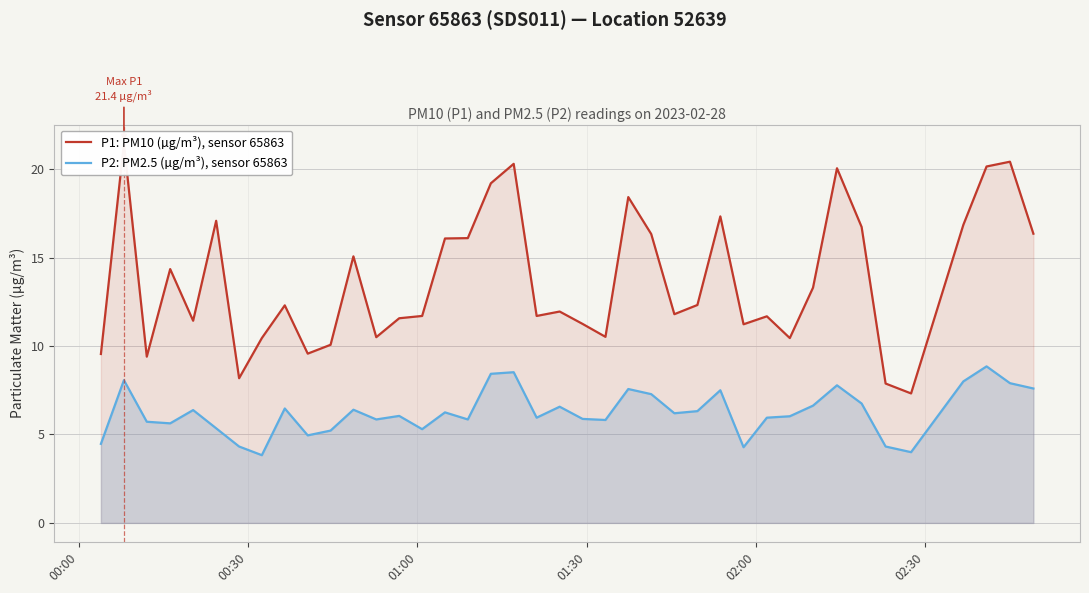

Reading left to right, list all the values displayed in this chart.

P1: PM10 (µg/m³), sensor 65863: 9.6	21.4	9.4	14.3	11.4	17.1	8.2	10.4	12.3	9.6	10.1	15.1	10.5	11.6	11.7	16.1	16.1	19.2	20.3	11.7	11.9	11.2	10.5	18.4	16.3	11.8	12.3	17.3	11.2	11.7	10.4	13.3	20.1	16.7	7.9	7.3	16.9	20.1	20.4	16.4
P2: PM2.5 (µg/m³), sensor 65863: 4.5	8.1	5.7	5.6	6.4	5.3	4.3	3.8	6.5	5.0	5.2	6.4	5.8	6.0	5.3	6.2	5.8	8.4	8.5	6.0	6.6	5.9	5.8	7.6	7.3	6.2	6.3	7.5	4.3	6.0	6.0	6.6	7.8	6.8	4.3	4.0	8.0	8.8	7.9	7.6